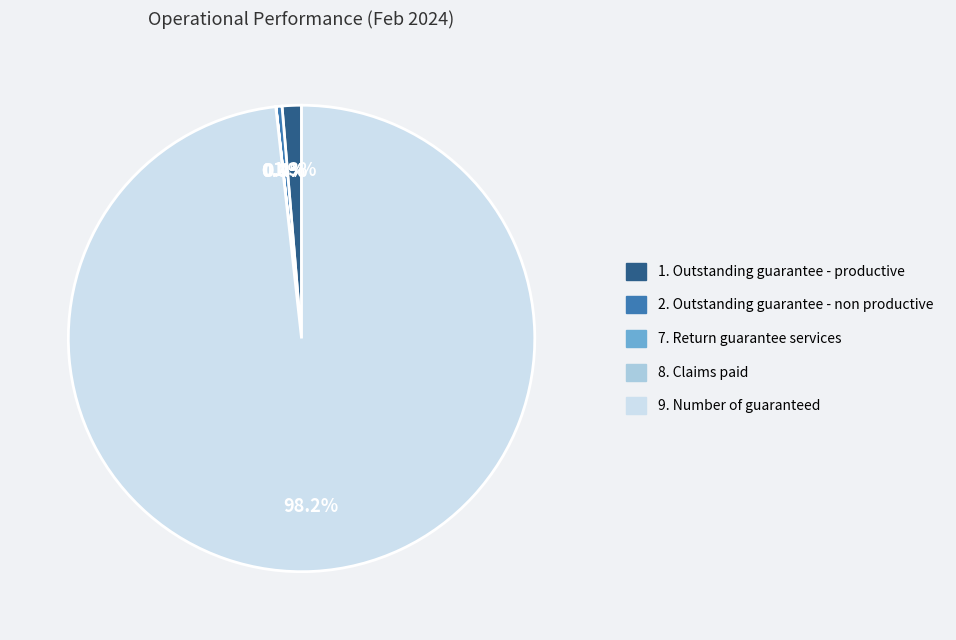

What is the largest slice in the pie chart?

9. Number of guaranteed